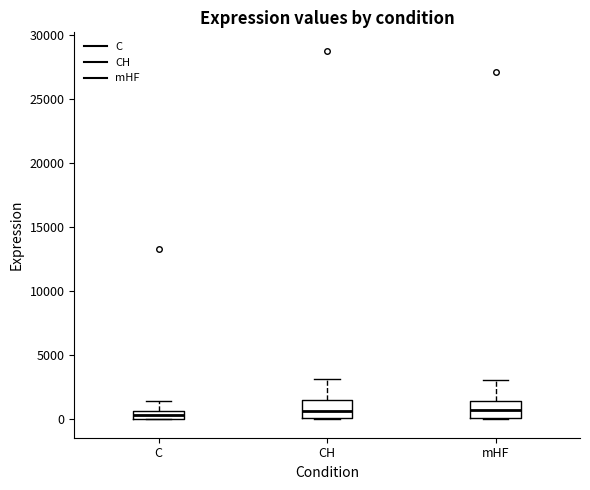

Where is the upper edge of the box for C on the y-axis? The values are not printed on the chart, so give them approximately, as read against the axis.

500